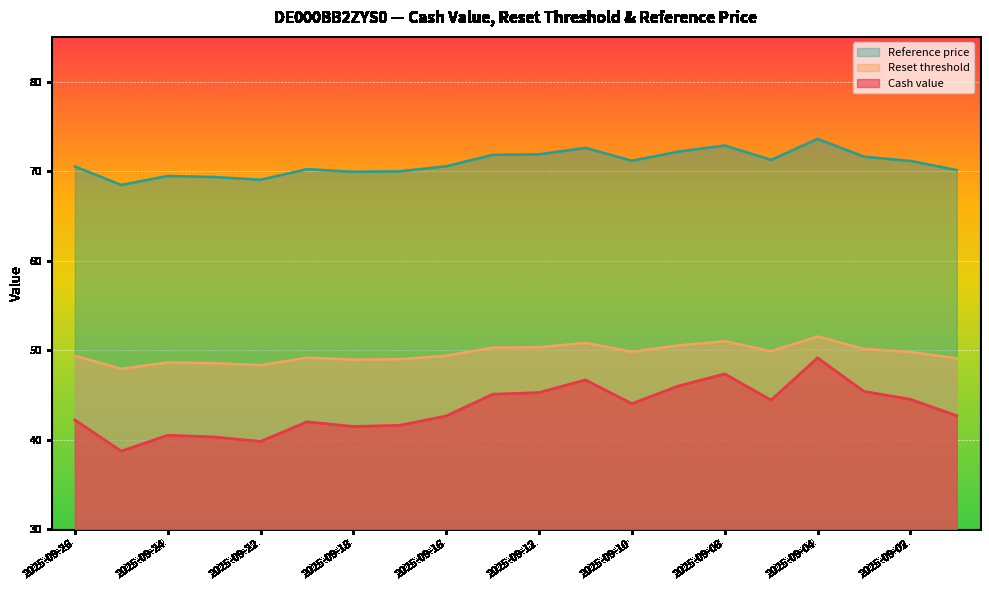

True or false: Reset threshold has more than 1 interior local peaks.

True